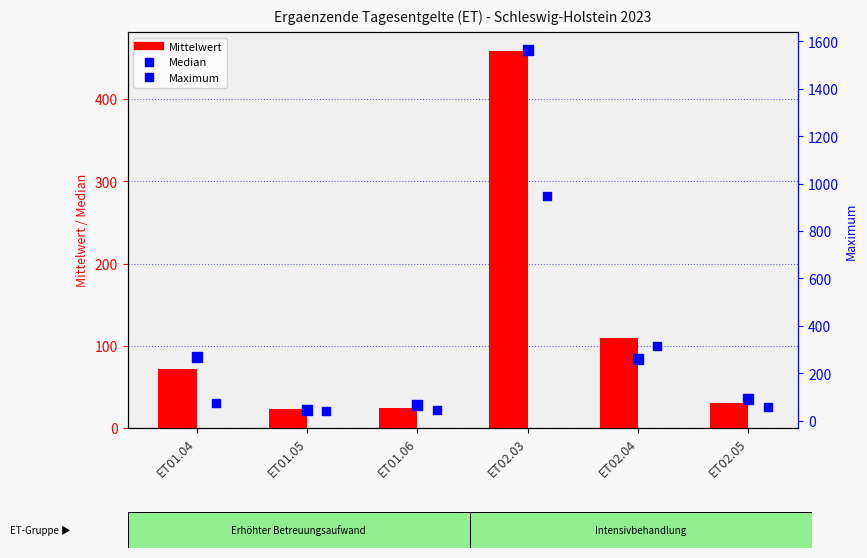

What are all the series names shown in the legend?

Mittelwert, Median, Maximum